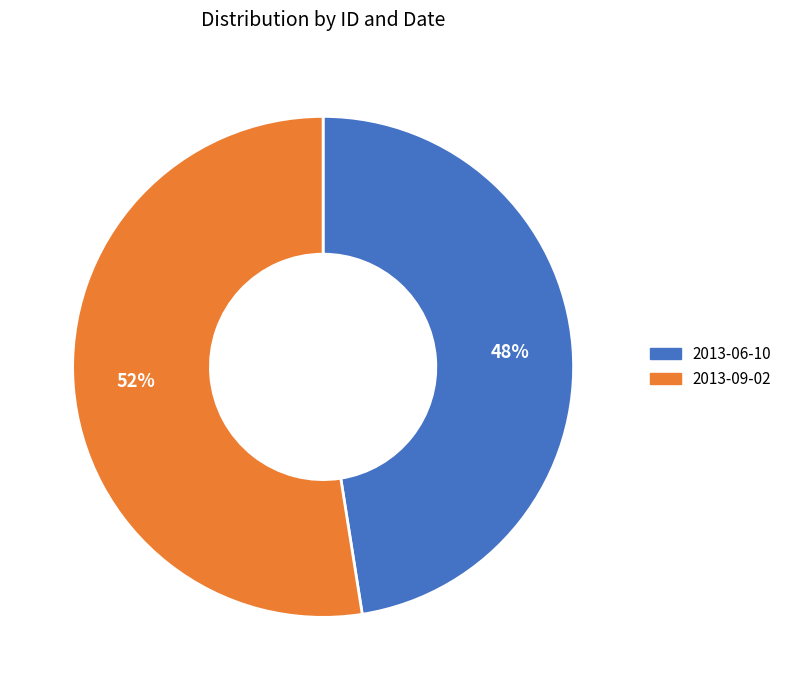

Combined, do 2013-09-02 and 2013-06-10 account for over 50%?

Yes